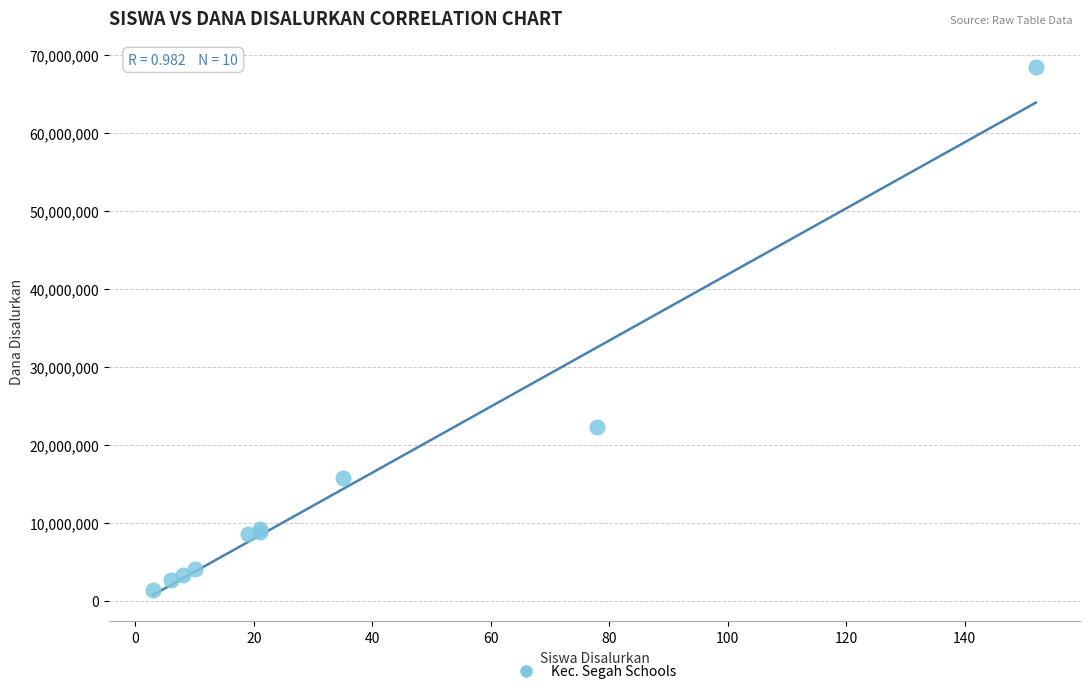

What Y value in the scatter plot is closest to 34875000?

22275000